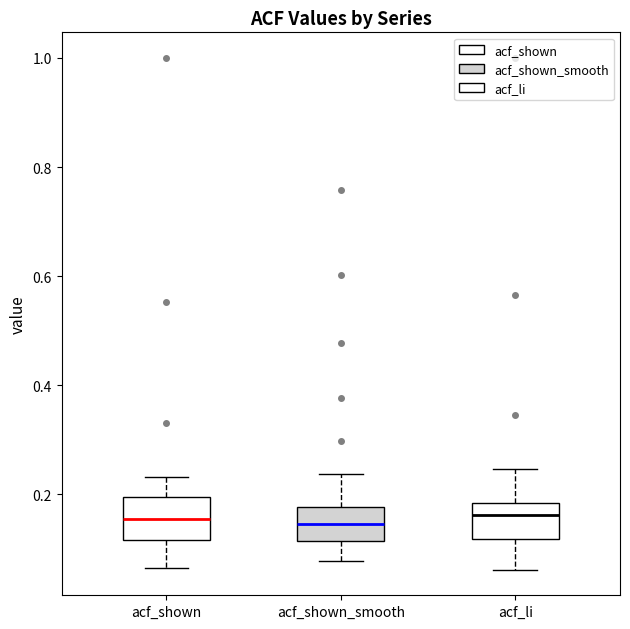

Reading left to right, read every box against the y-axis: the position of its median line, the range the box covers, and the ends of its whiskers. The values are not printed on the chart, so give them approximately, as read against the axis.

acf_shown: median 0.16, box 0.12 to 0.20, whiskers 0.06 to 0.24
acf_shown_smooth: median 0.14, box 0.12 to 0.18, whiskers 0.08 to 0.24
acf_li: median 0.16, box 0.12 to 0.18, whiskers 0.06 to 0.24